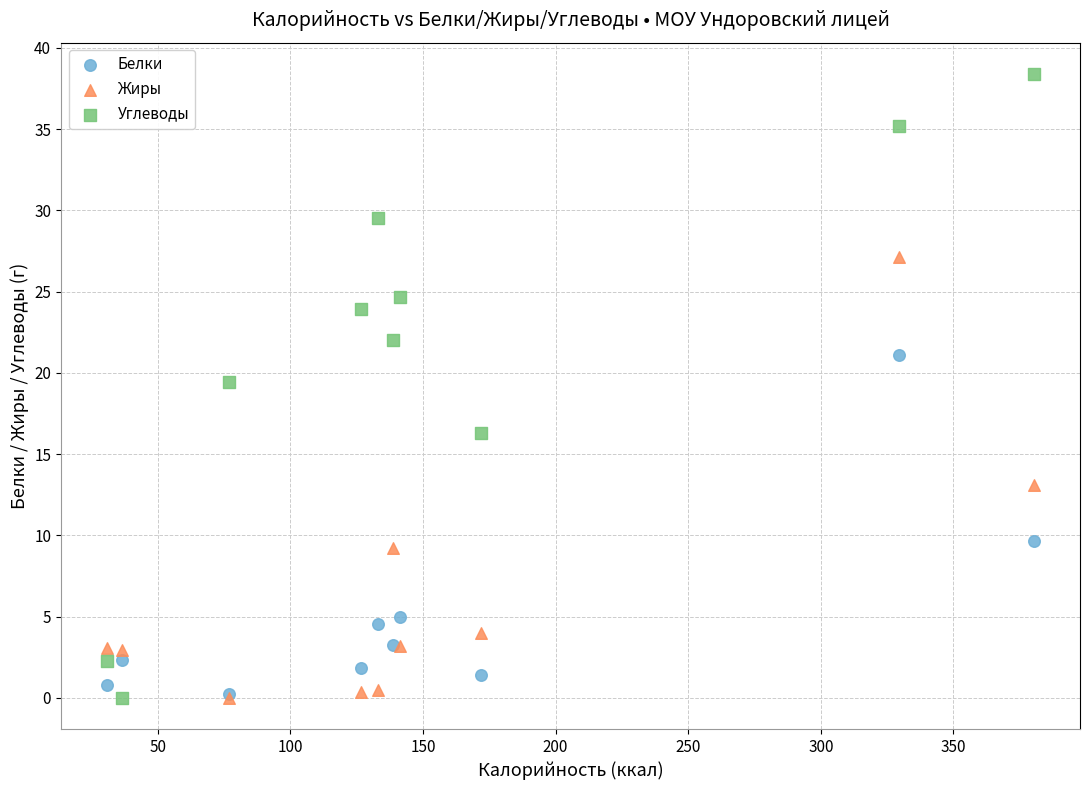

Which series has the largest Y range (max minus min)?

Углеводы